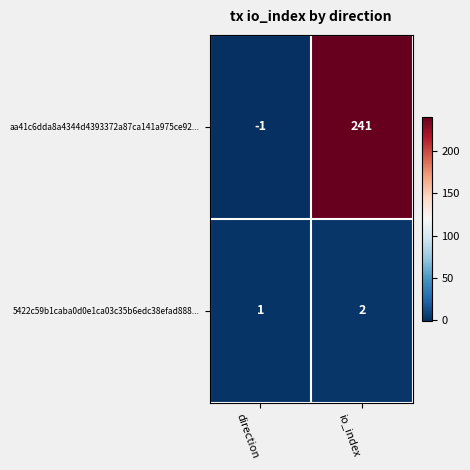

Reading right to left, extract all data points from this chart.

aa41c6dda8a4344d4393372a87ca141a975ce92...: io_index=241	direction=-1
5422c59b1caba0d0e1ca03c35b6edc38efad888...: io_index=2	direction=1